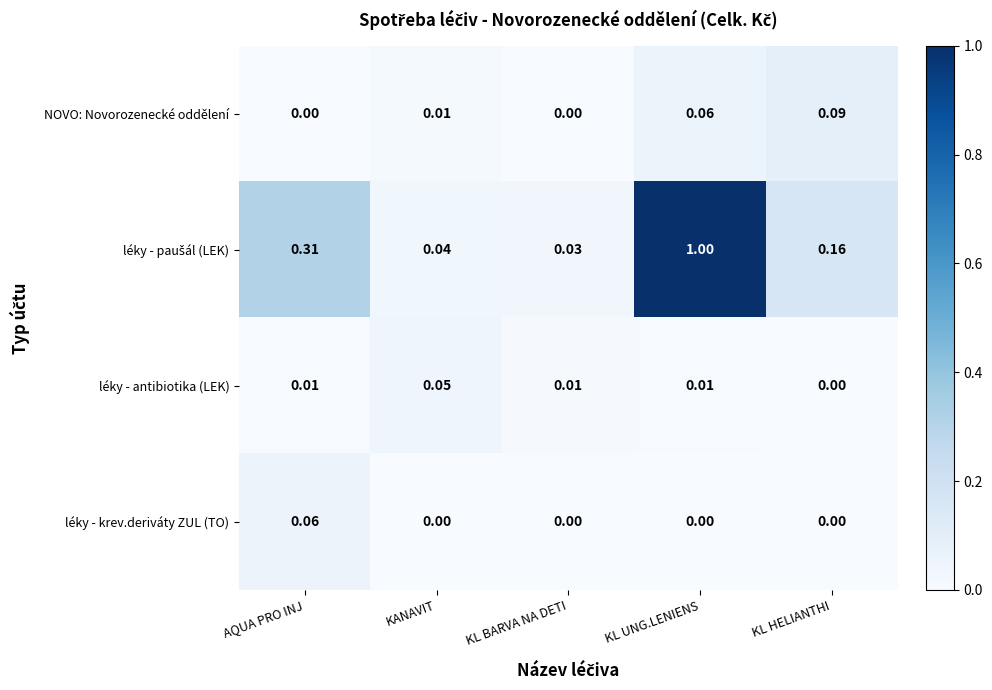

At which category does the chart reach its peak across all series?

KL UNG.LENIENS